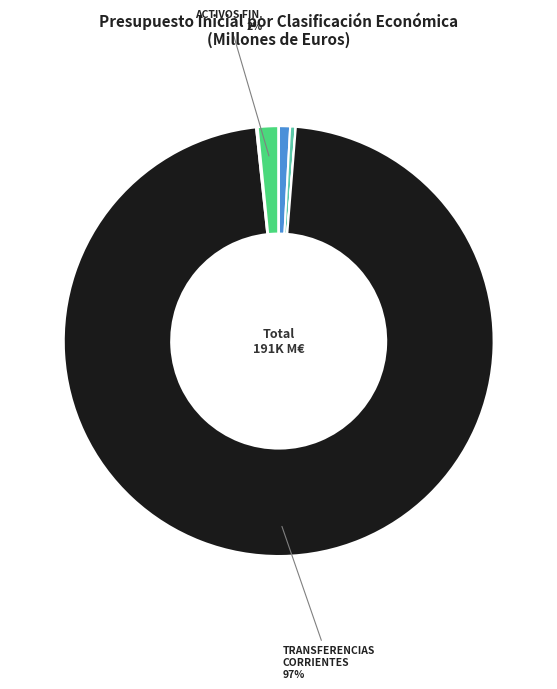

Does any single category account for the majority?

Yes